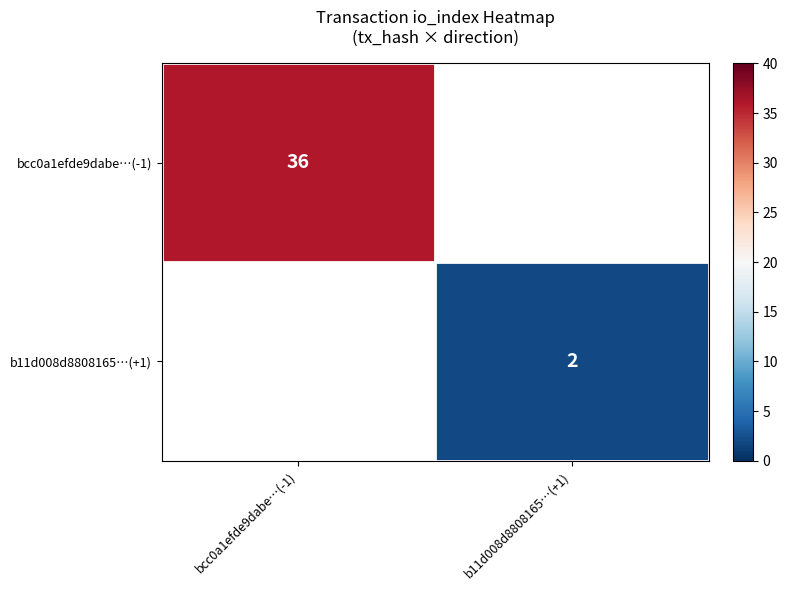

At how many categories does at least one series exceed 24?

1